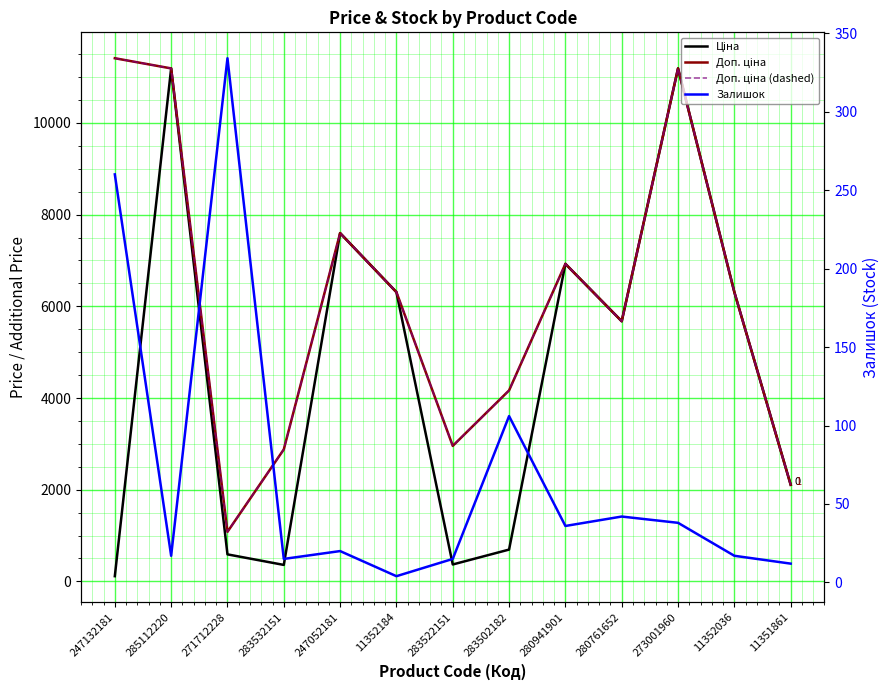

Where is the first local minimum for Доп. ціна (dashed)?

271712228